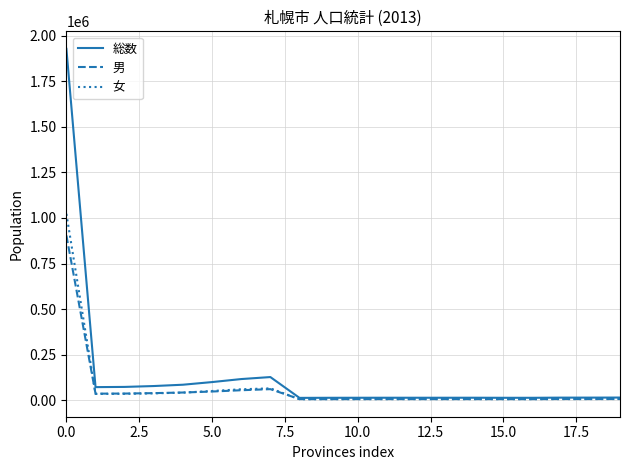

Rank the series by their maximum value, from highest to lowest.

総数, 女, 男